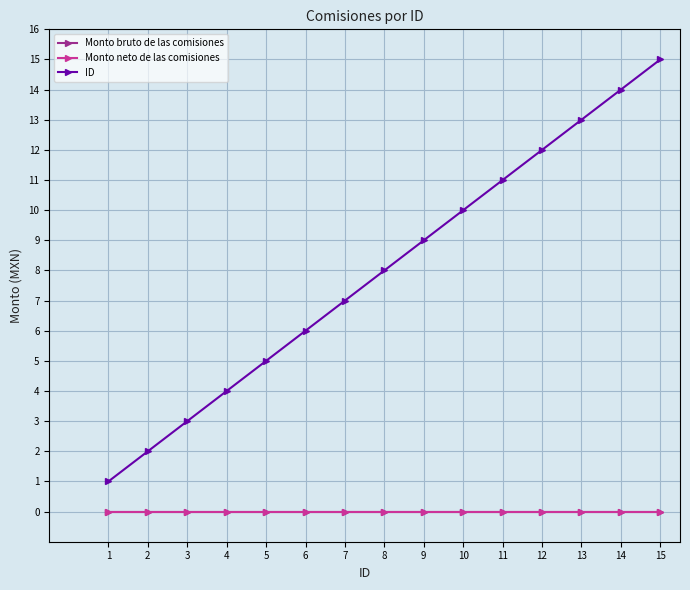

Is this an area chart (filled region under the line)?

No